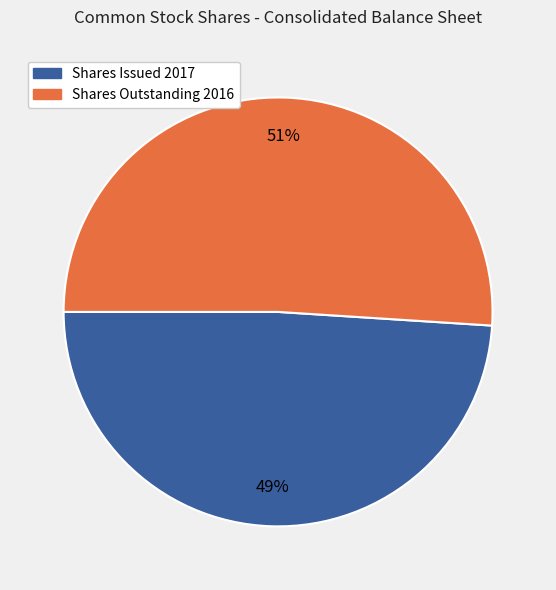

Is it true that Shares Outstanding 2016 is 58% of the pie?

False